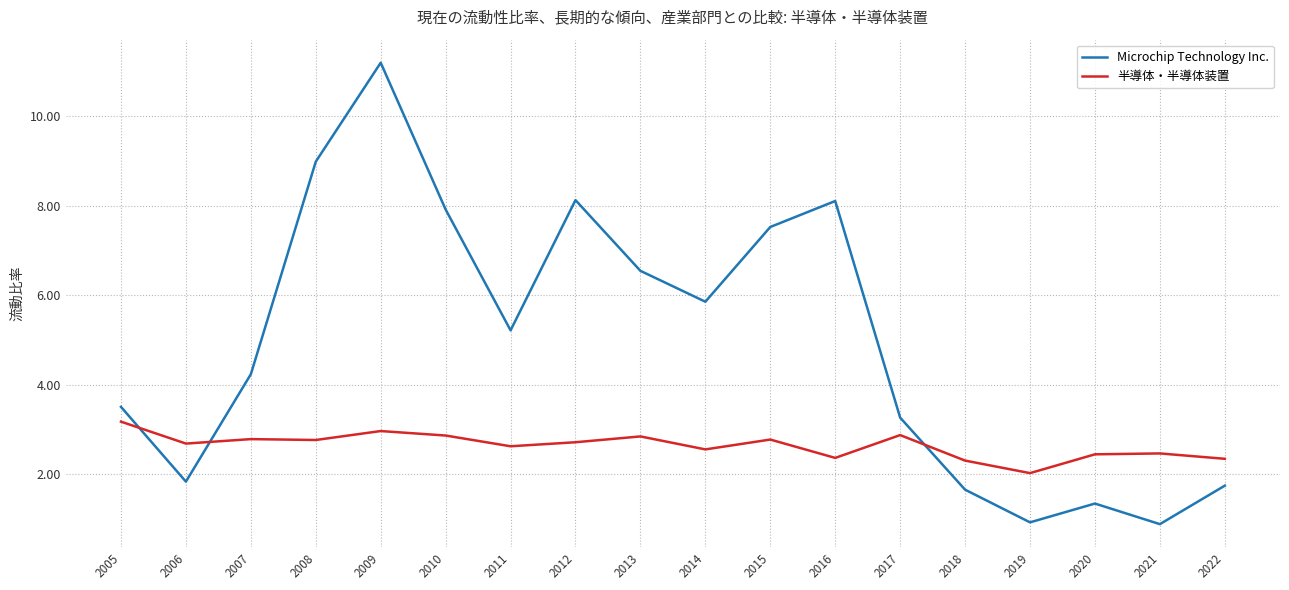

Read the Microchip Technology Inc. value at 2021.

0.9